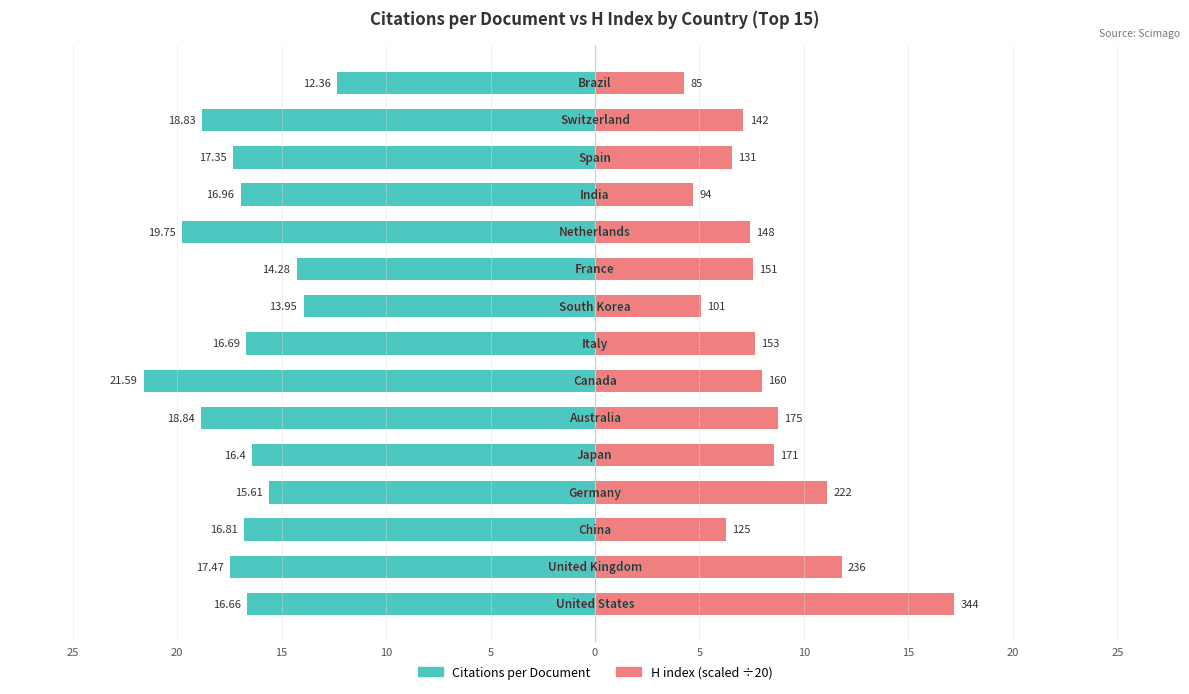

Which series changed the most between 11 and 13?

H index (scaled ÷20)